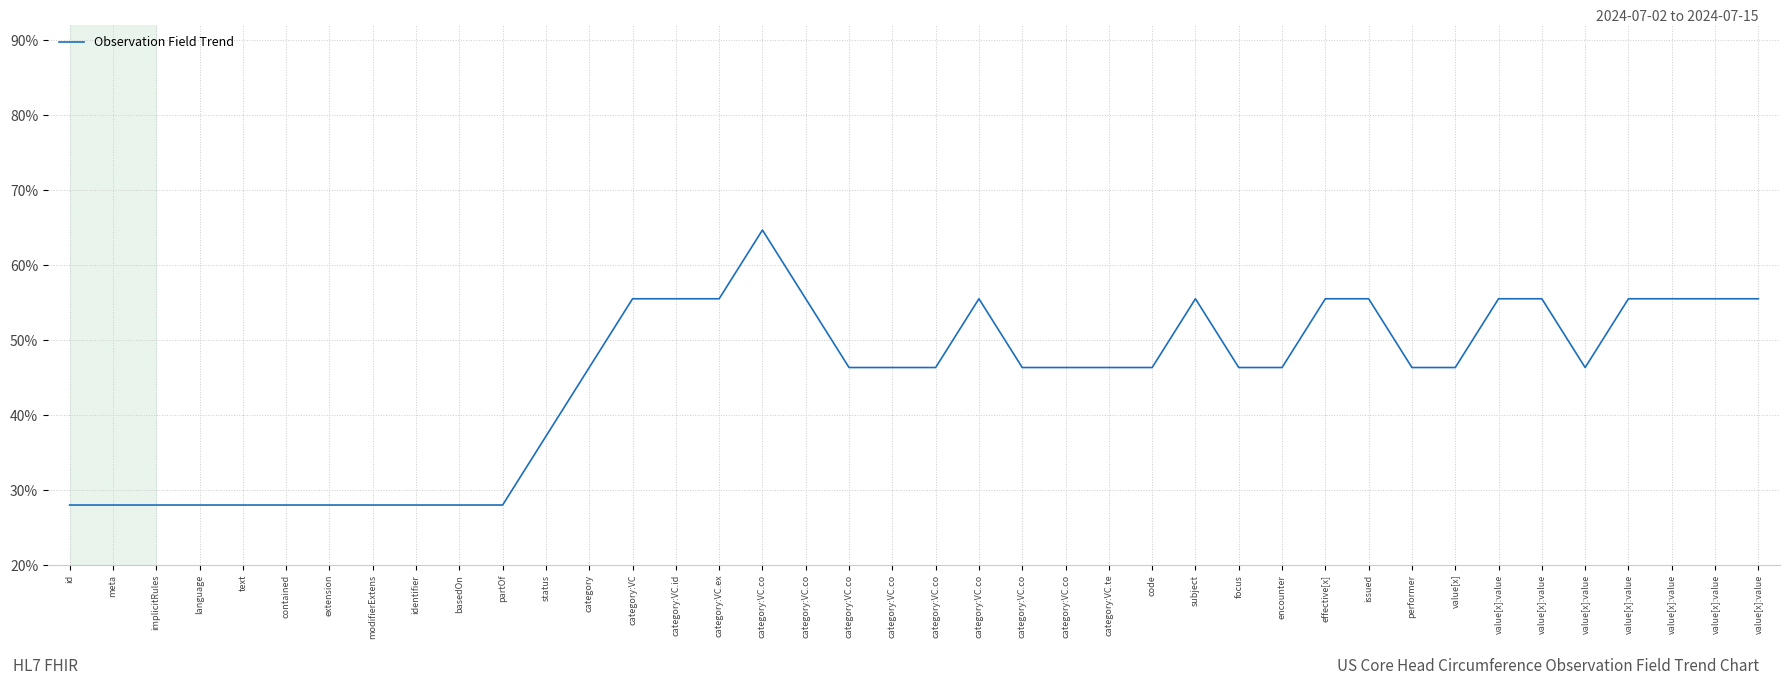

Does the chart display data point markers on the line(s)?

No